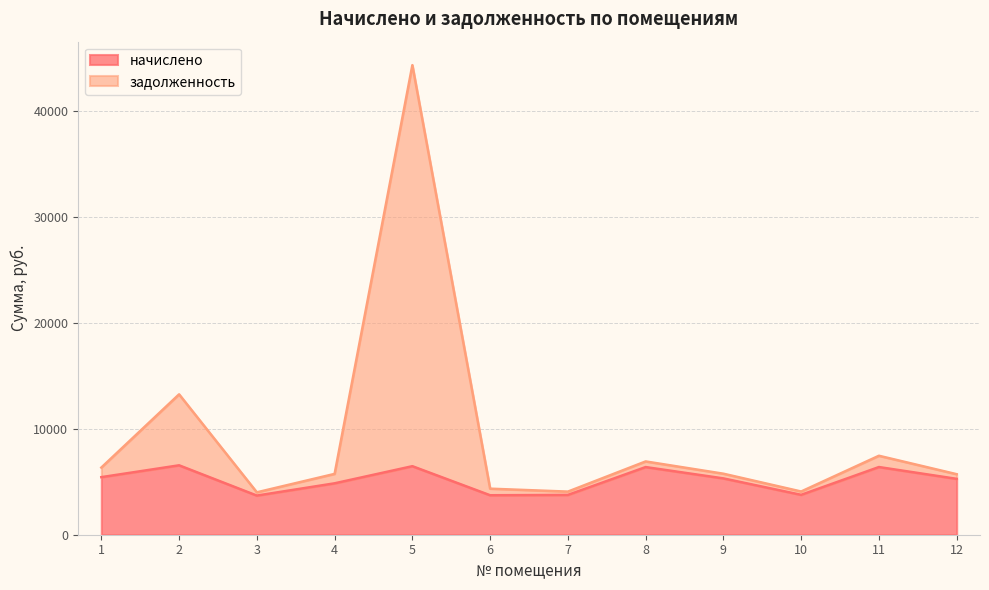

Where is начислено nearest to the value 5121?

12